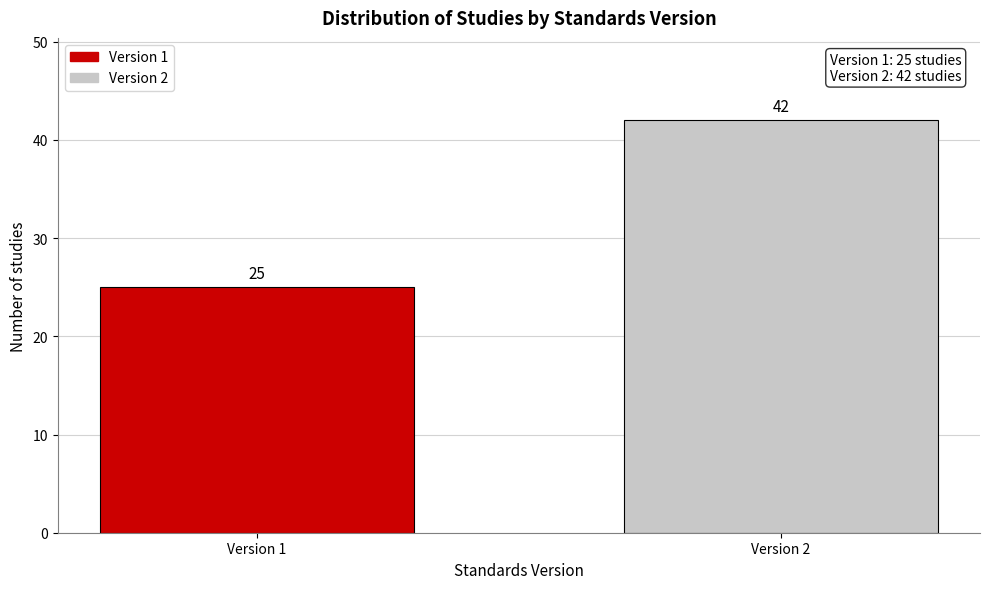

Reading left to right, transcribe all the data shown in this chart.

Version 1=25	Version 2=42